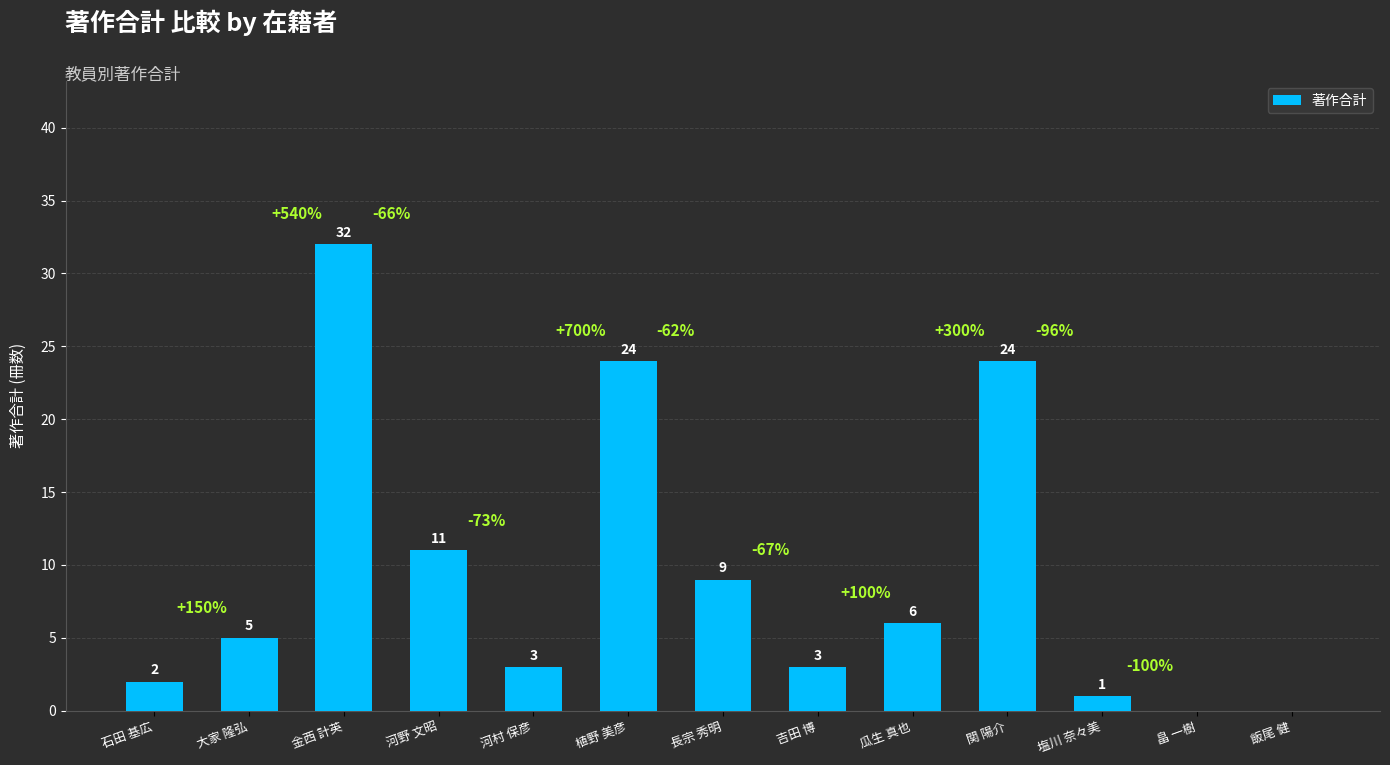

Which has a higher value, 河村 保彦 or 金西 計英?

金西 計英